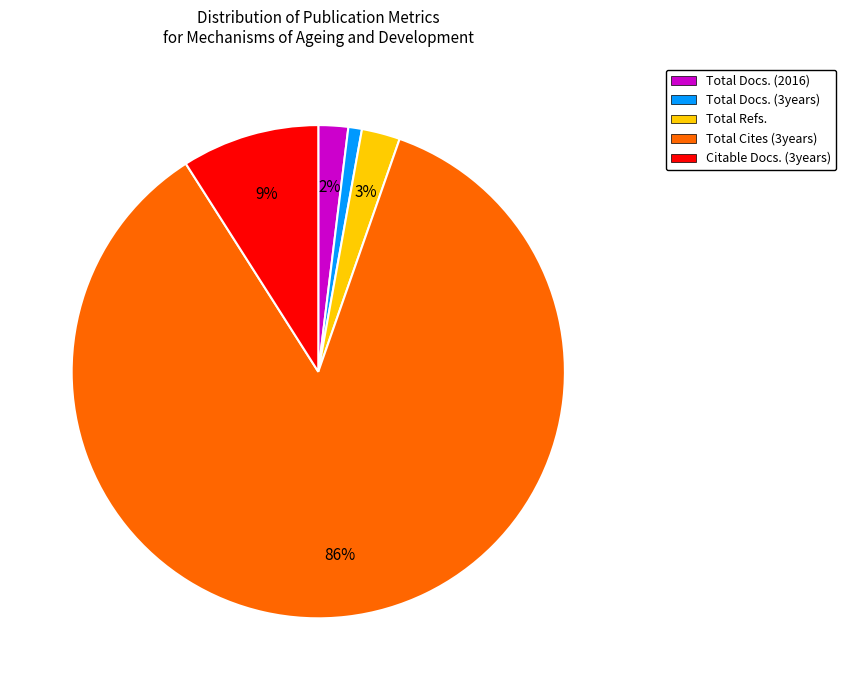

Count the number of slices in the pie.

5